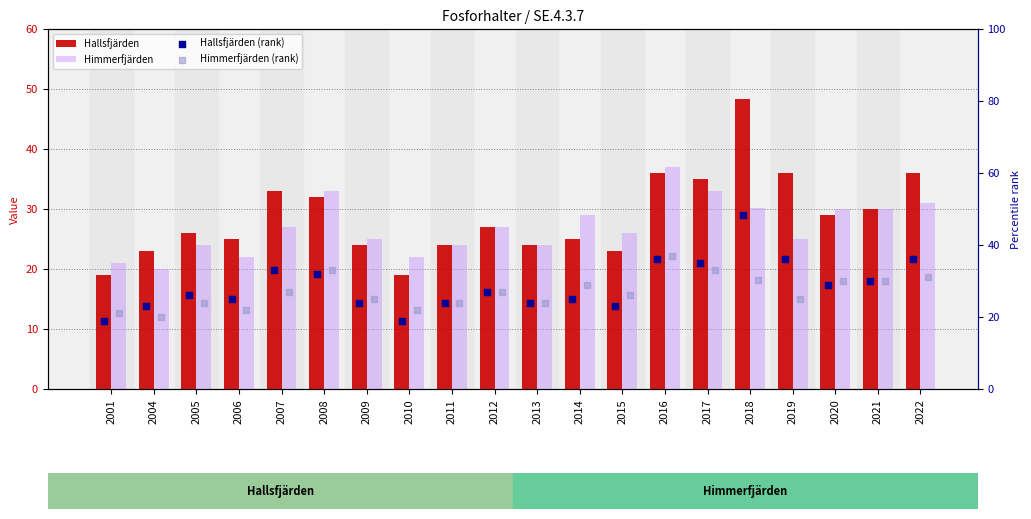

What is the total value across all series at 2011?

96.0